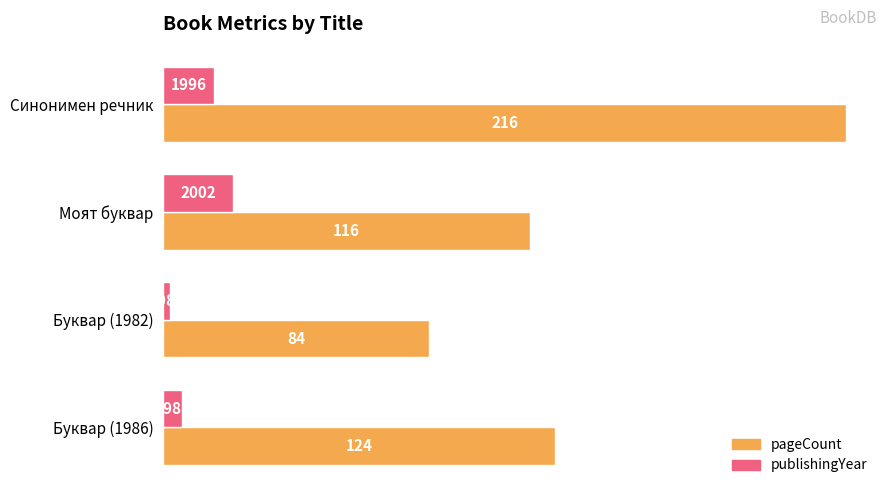

What is the difference between the highest and lowest values at Синонимен речник?

200